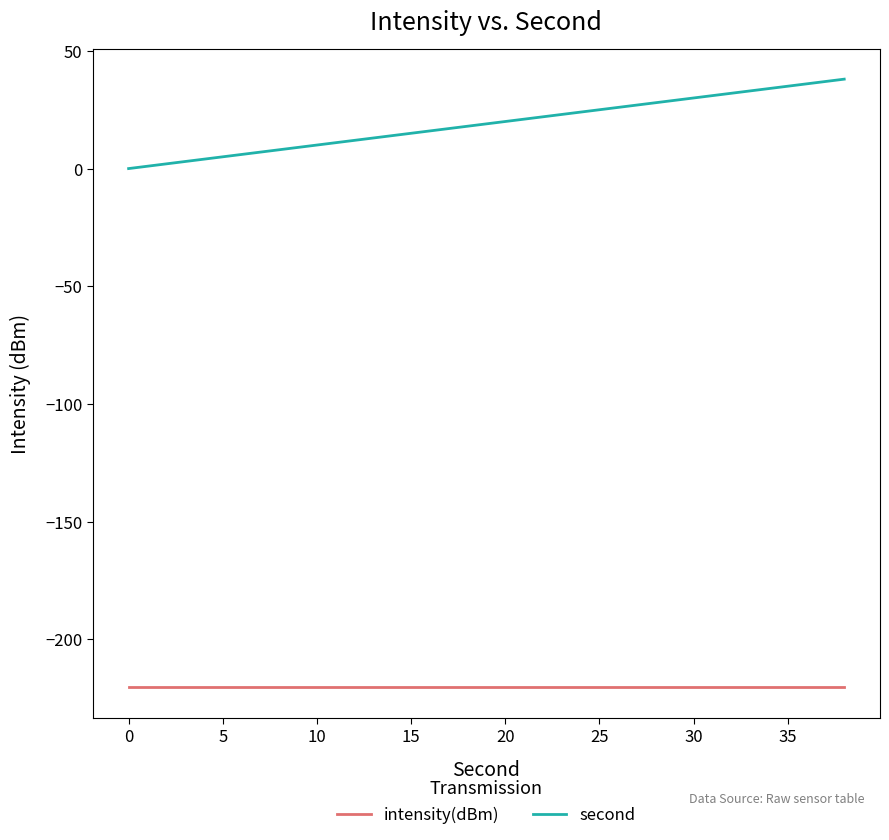

Which series has the largest total across all categories?

second